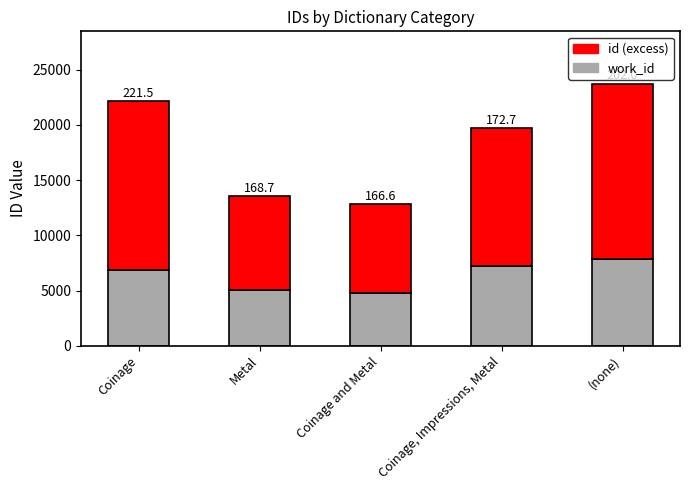

What are all the series names shown in the legend?

id (excess), work_id